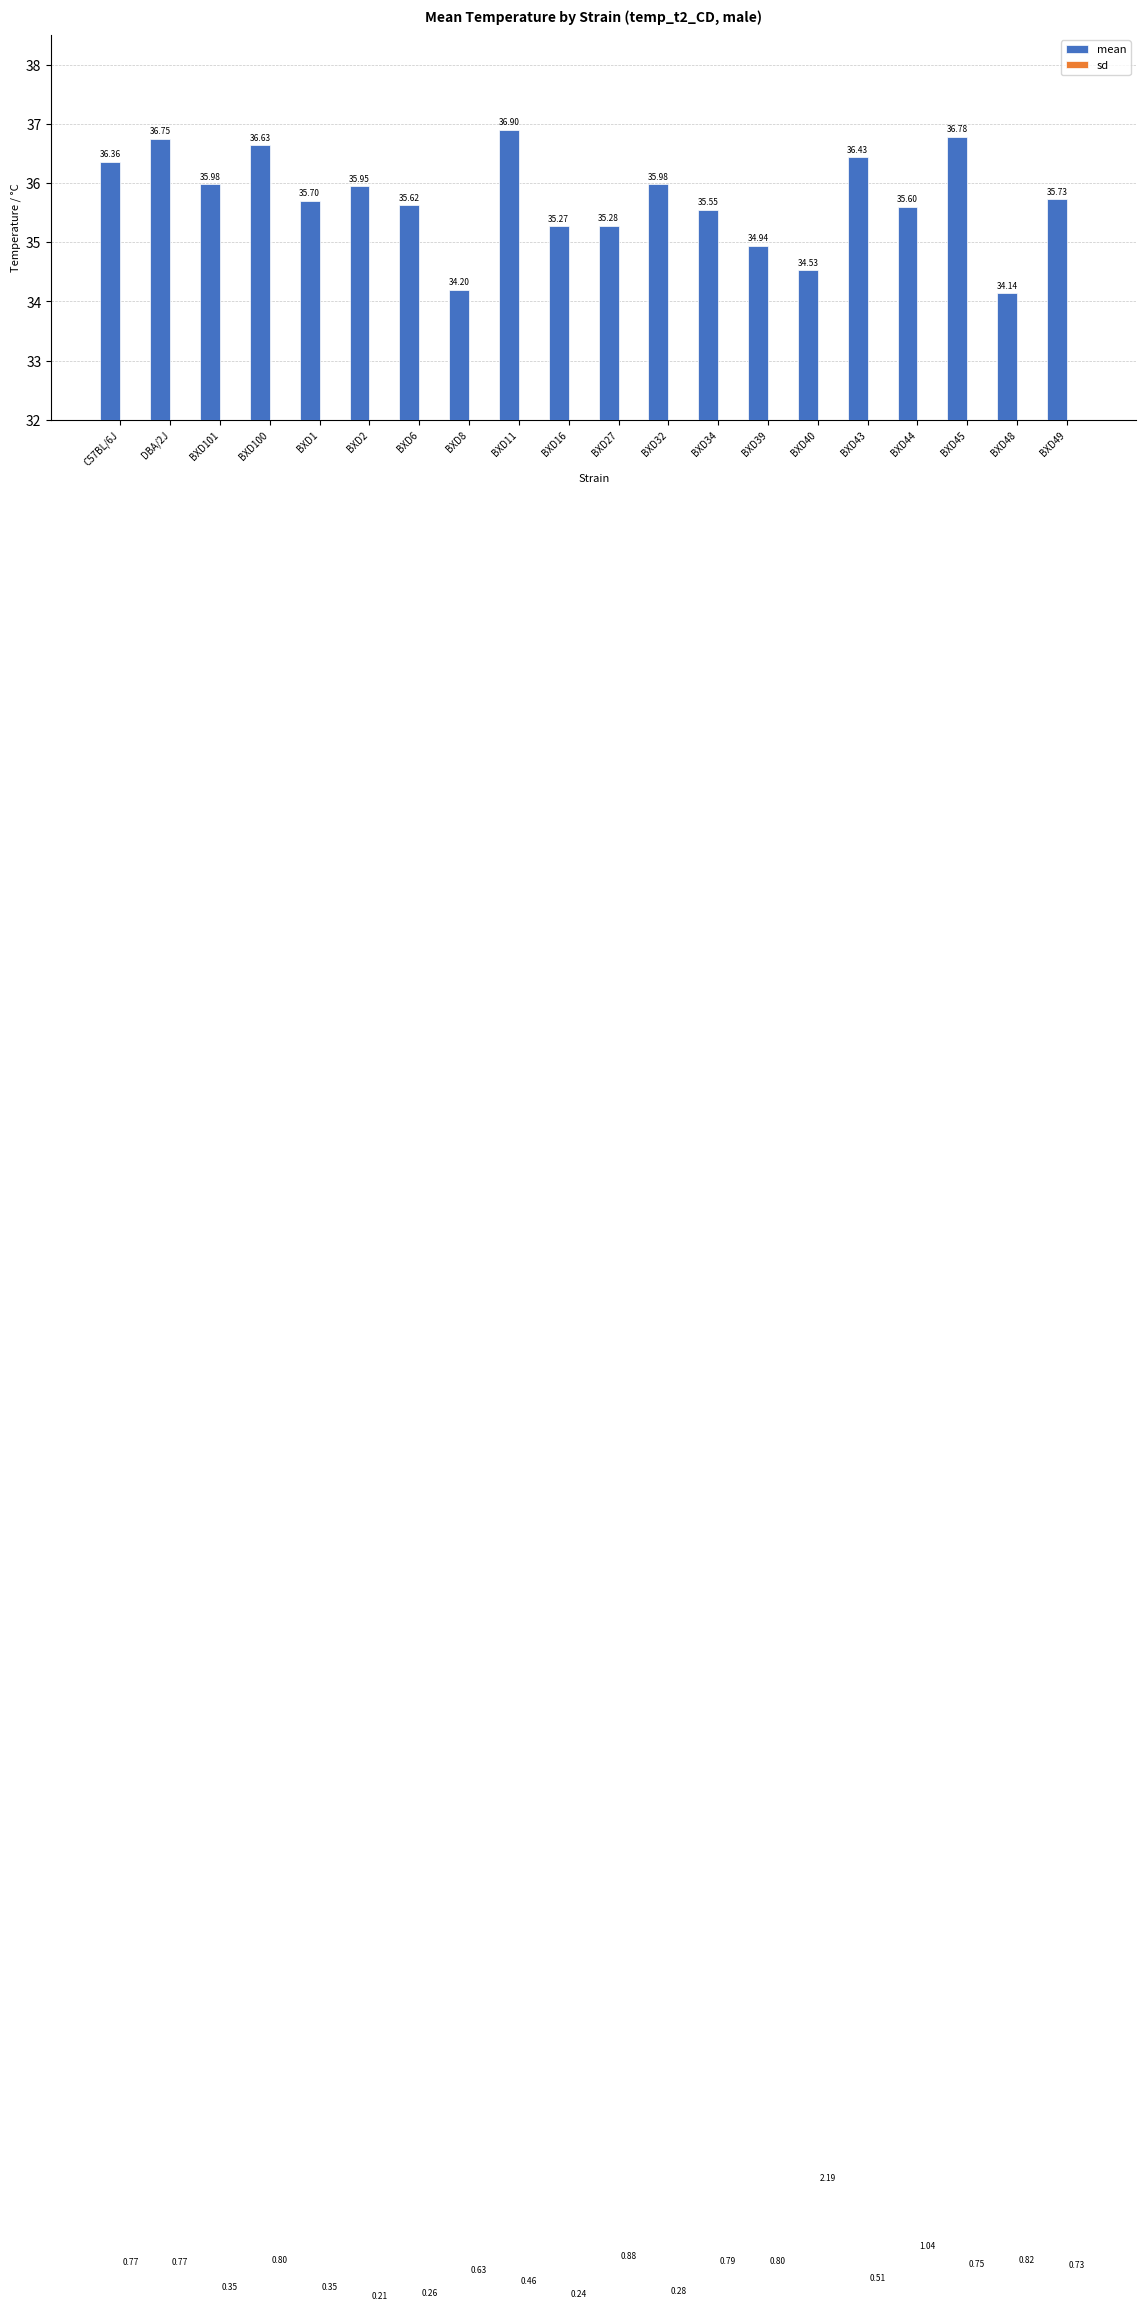

At which label is sd closest to 1?

BXD44